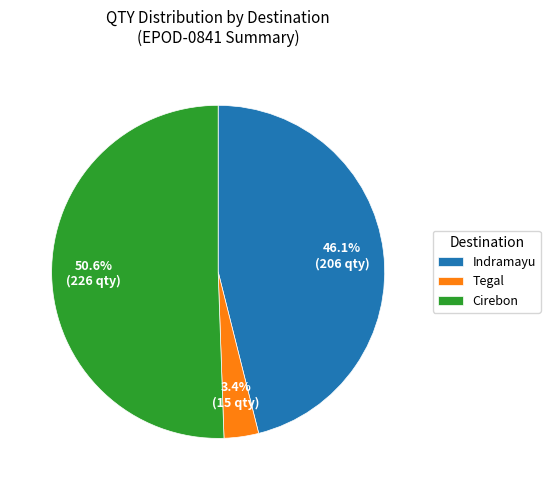

How many segments does this pie chart have?

3